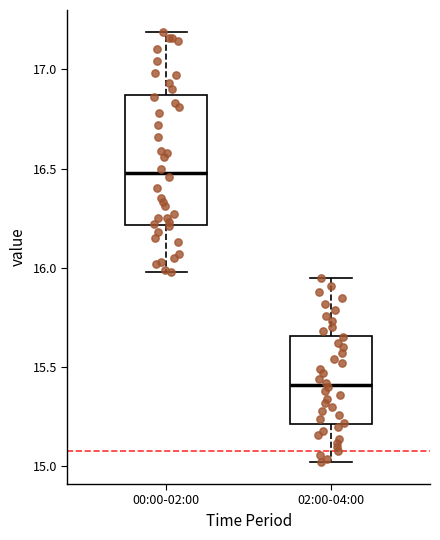

Where is the upper edge of the box for 00:00-02:00 on the y-axis? The values are not printed on the chart, so give them approximately, as read against the axis.

16.85